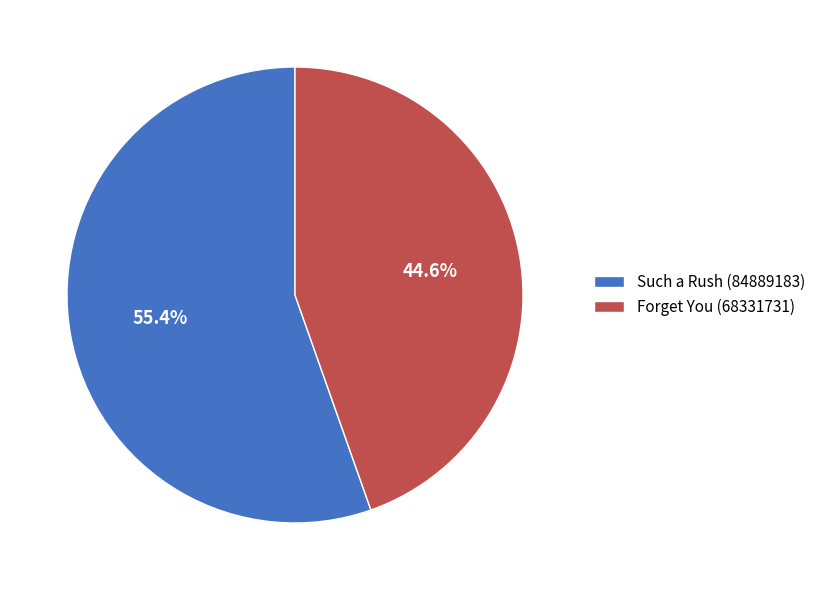

Which slice is the largest?

Such a Rush (84889183)